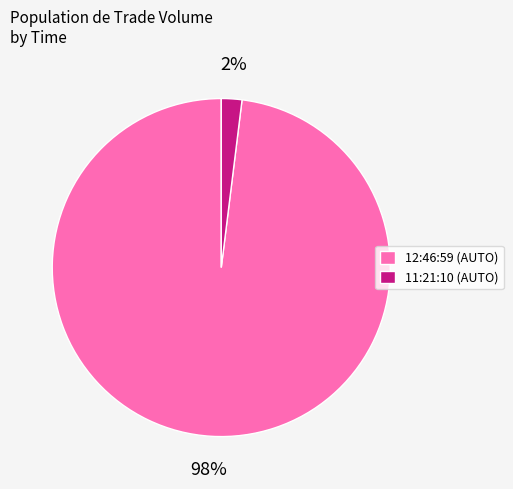

Is it true that 12:46:59 is 84% of the pie?

False